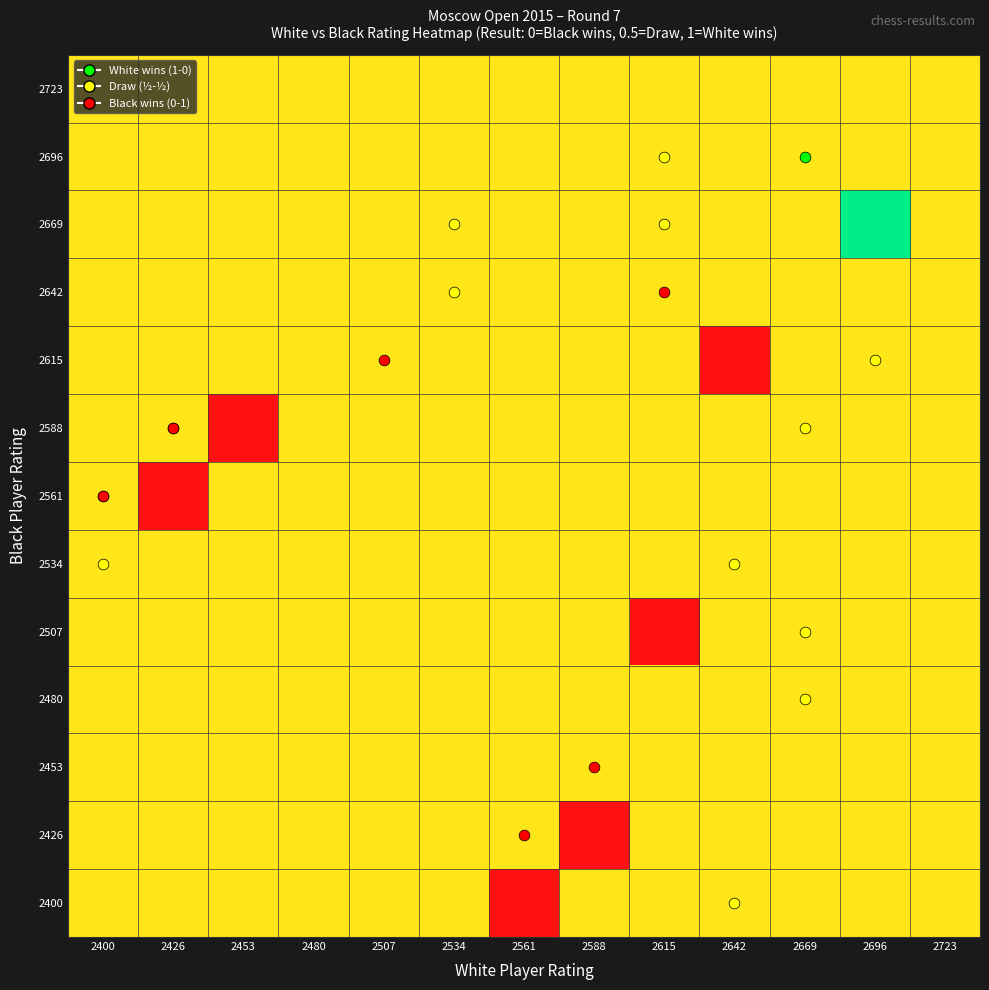

Rank the series at 2534 from highest to lowest value.

2400, 2426, 2453, 2480, 2507, 2534, 2561, 2588, 2615, 2642, 2669, 2696, 2723